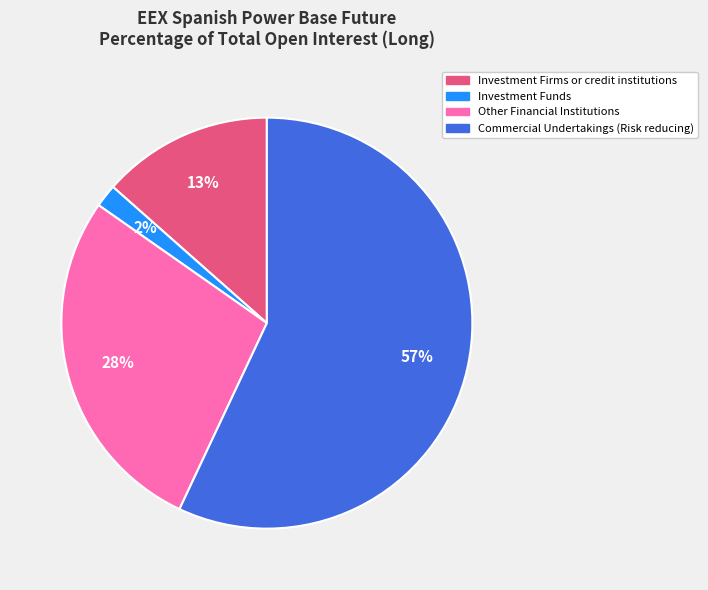

Between Other Financial Institutions and Commercial Undertakings (Risk reducing), which is larger?

Commercial Undertakings (Risk reducing)